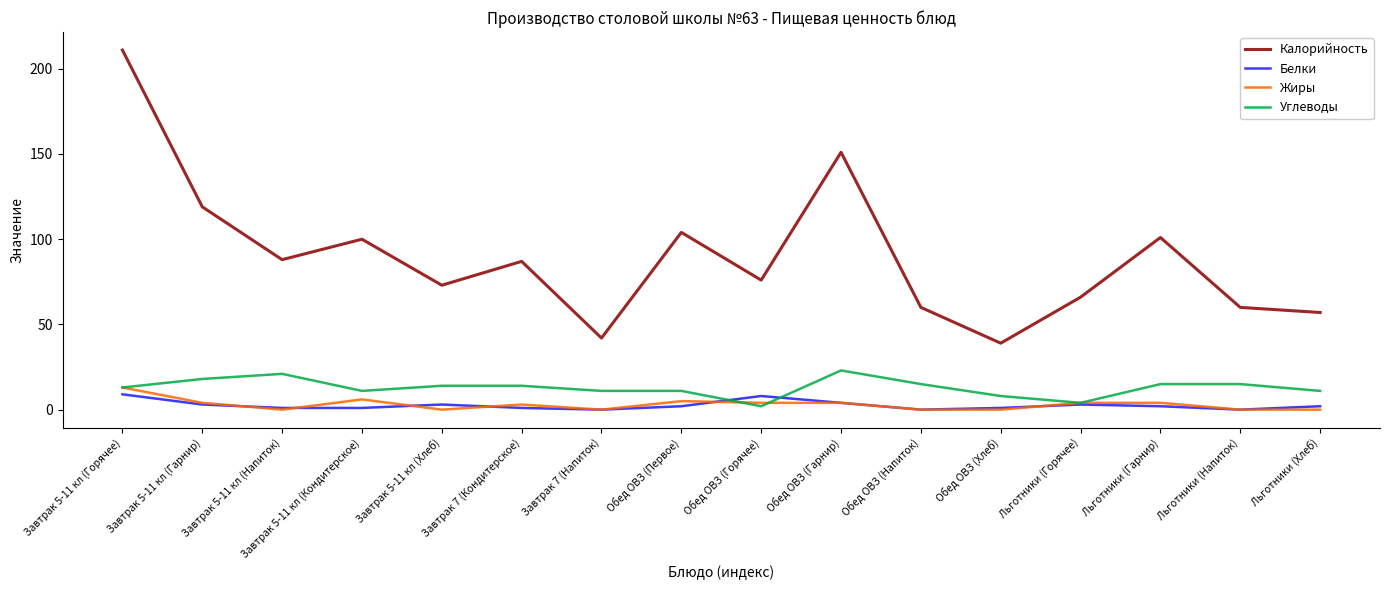

Reading left to right, list all the values displayed in this chart.

Калорийность: Завтрак 5-11 кл (Горячее)=211	Завтрак 5-11 кл (Гарнир)=119	Завтрак 5-11 кл (Напиток)=88	Завтрак 5-11 кл (Кондитерское)=100	Завтрак 5-11 кл (Хлеб)=73	Завтрак 7 (Кондитерское)=87	Завтрак 7 (Напиток)=42	Обед ОВЗ (Первое)=104	Обед ОВЗ (Горячее)=76	Обед ОВЗ (Гарнир)=151	Обед ОВЗ (Напиток)=60	Обед ОВЗ (Хлеб)=39	Льготники (Горячее)=66	Льготники (Гарнир)=101	Льготники (Напиток)=60	Льготники (Хлеб)=57
Белки: Завтрак 5-11 кл (Горячее)=9	Завтрак 5-11 кл (Гарнир)=3	Завтрак 5-11 кл (Напиток)=1	Завтрак 5-11 кл (Кондитерское)=1	Завтрак 5-11 кл (Хлеб)=3	Завтрак 7 (Кондитерское)=1	Завтрак 7 (Напиток)=0	Обед ОВЗ (Первое)=2	Обед ОВЗ (Горячее)=8	Обед ОВЗ (Гарнир)=4	Обед ОВЗ (Напиток)=0	Обед ОВЗ (Хлеб)=1	Льготники (Горячее)=3	Льготники (Гарнир)=2	Льготники (Напиток)=0	Льготники (Хлеб)=2
Жиры: Завтрак 5-11 кл (Горячее)=13	Завтрак 5-11 кл (Гарнир)=4	Завтрак 5-11 кл (Напиток)=0	Завтрак 5-11 кл (Кондитерское)=6	Завтрак 5-11 кл (Хлеб)=0	Завтрак 7 (Кондитерское)=3	Завтрак 7 (Напиток)=0	Обед ОВЗ (Первое)=5	Обед ОВЗ (Горячее)=4	Обед ОВЗ (Гарнир)=4	Обед ОВЗ (Напиток)=0	Обед ОВЗ (Хлеб)=0	Льготники (Горячее)=4	Льготники (Гарнир)=4	Льготники (Напиток)=0	Льготники (Хлеб)=0
Углеводы: Завтрак 5-11 кл (Горячее)=13	Завтрак 5-11 кл (Гарнир)=18	Завтрак 5-11 кл (Напиток)=21	Завтрак 5-11 кл (Кондитерское)=11	Завтрак 5-11 кл (Хлеб)=14	Завтрак 7 (Кондитерское)=14	Завтрак 7 (Напиток)=11	Обед ОВЗ (Первое)=11	Обед ОВЗ (Горячее)=2	Обед ОВЗ (Гарнир)=23	Обед ОВЗ (Напиток)=15	Обед ОВЗ (Хлеб)=8	Льготники (Горячее)=4	Льготники (Гарнир)=15	Льготники (Напиток)=15	Льготники (Хлеб)=11